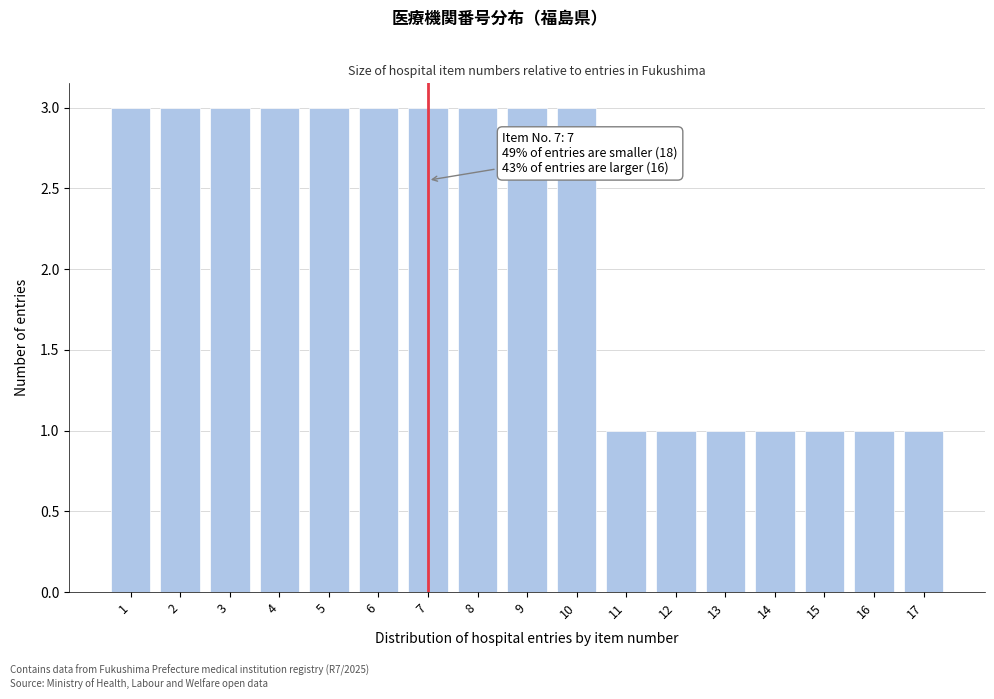

Reading left to right, what are all the values shown in this chart?

1=3	2=3	3=3	4=3	5=3	6=3	7=3	8=3	9=3	10=3	11=1	12=1	13=1	14=1	15=1	16=1	17=1